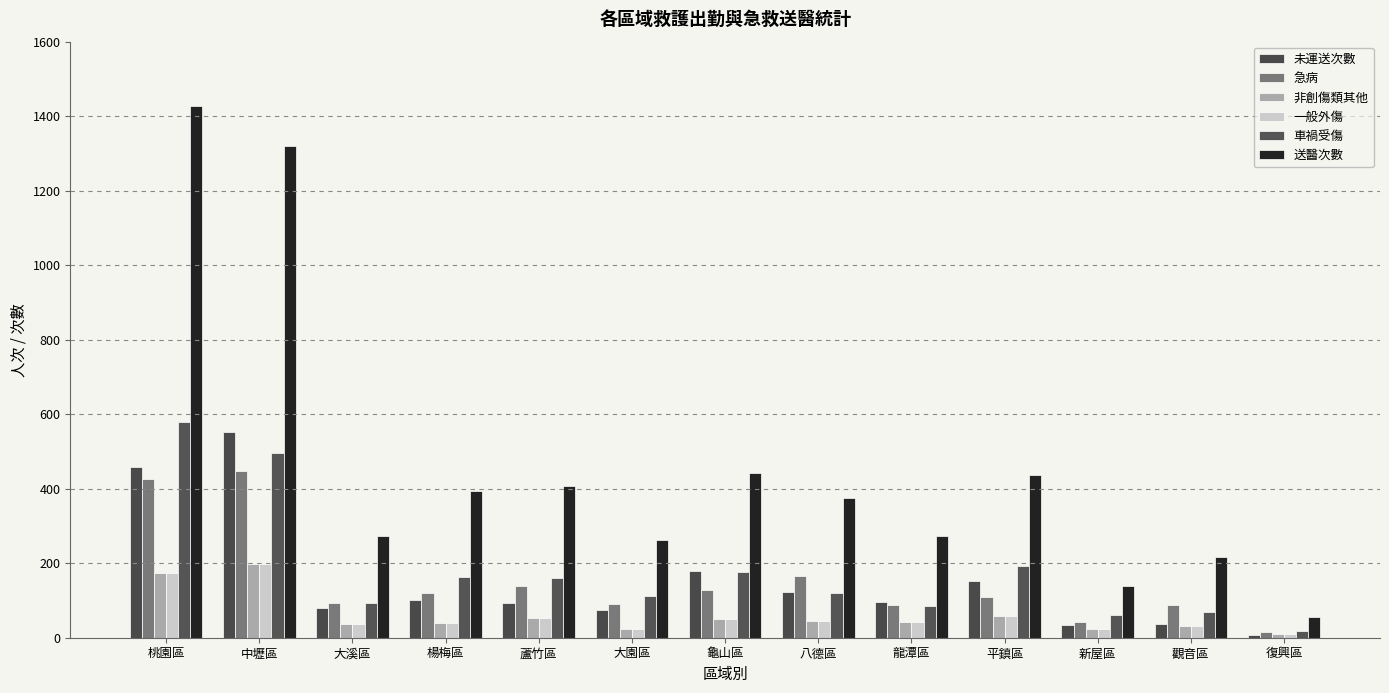

How many series are shown in this chart?

6